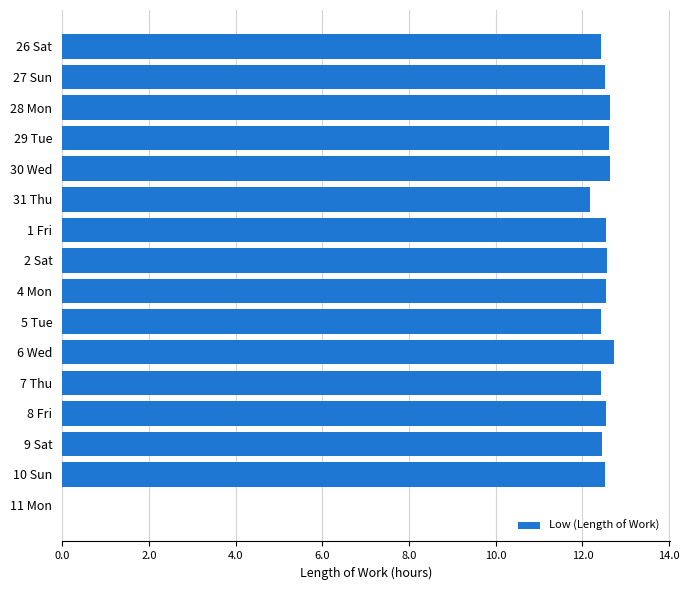

The value at 29 Tue is 6.0. True or false?

False